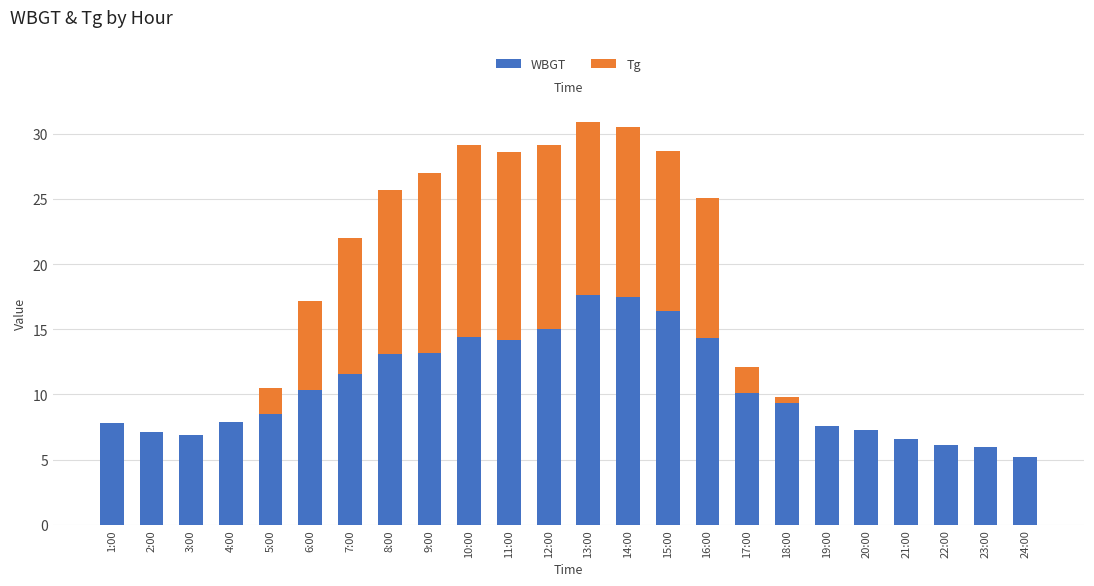

What is the sum of the WBGT values at 14:00 and 4:00?

25.4